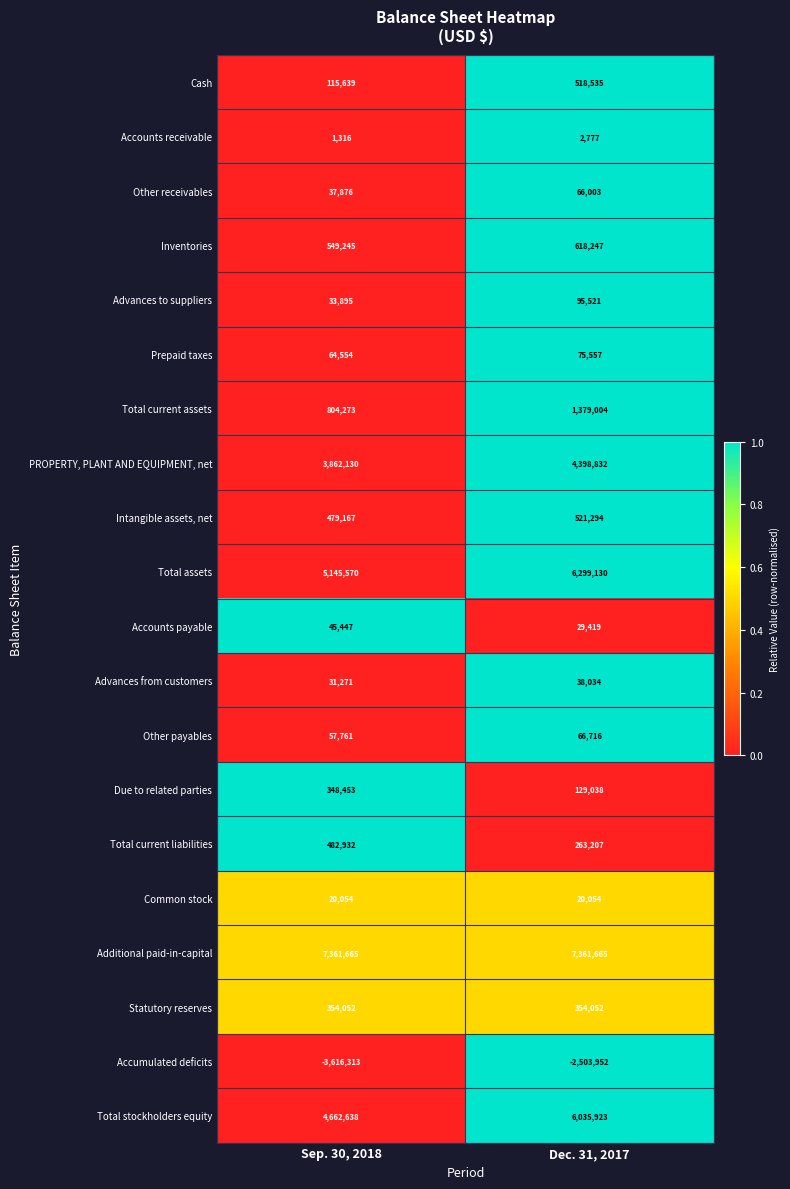

What is the difference between the highest and lowest values at Dec. 31, 2017?

9865617